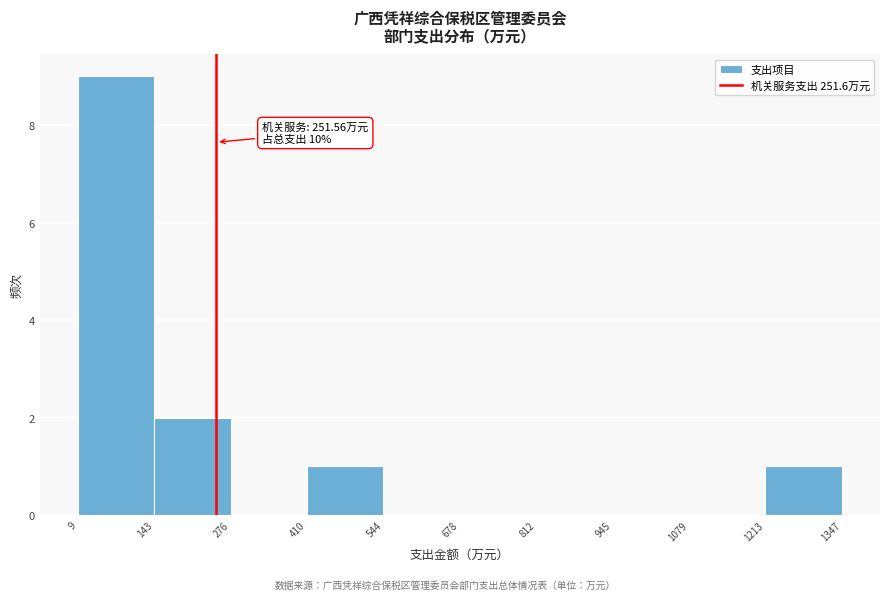

Over which range of the x-axis is the bar tallest?

9 to 143